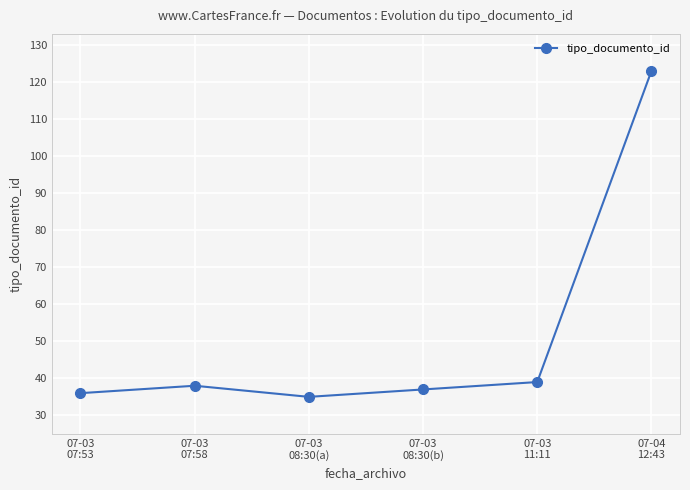

Reading right to left, list all the values displayed in this chart.

123	39	37	35	38	36